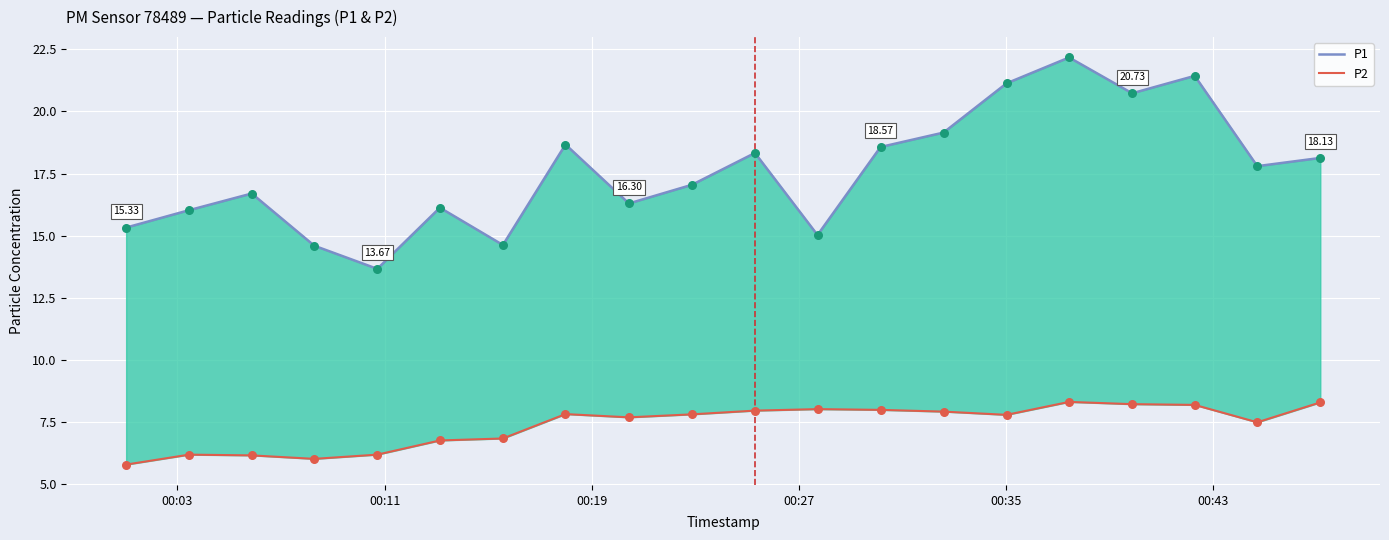

Is the value of P2 at 8 greater than the value of P1 at 18?

No